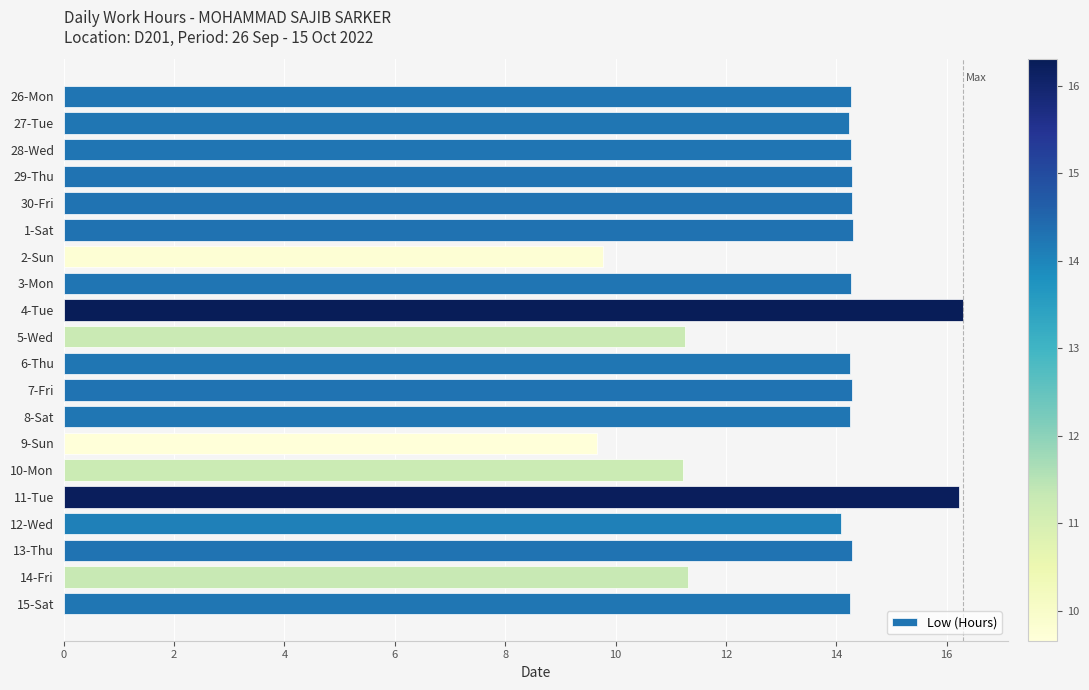

What is the label of the 1st bar from the top?

26-Mon